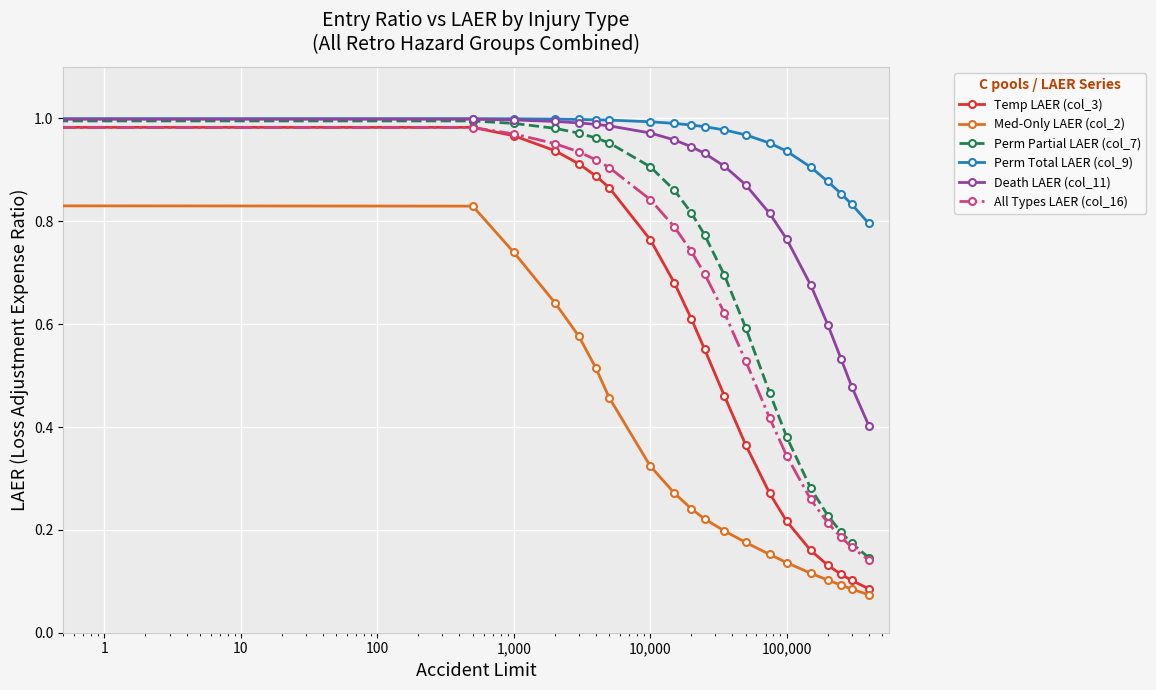

Which series has the largest total across all categories?

Perm Total LAER (col_9)